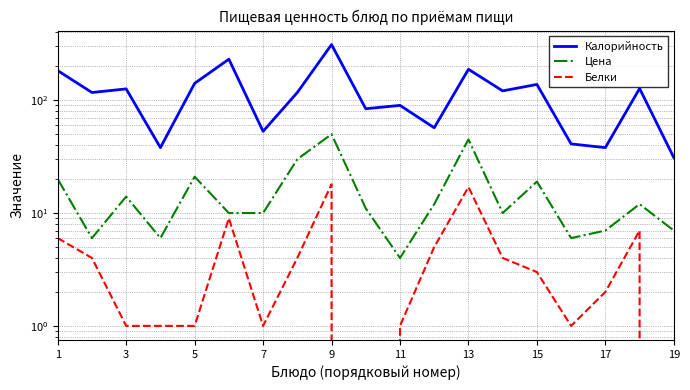

In Калорийность, how many points are higher than both neighbors (excluding endpoints)?

7